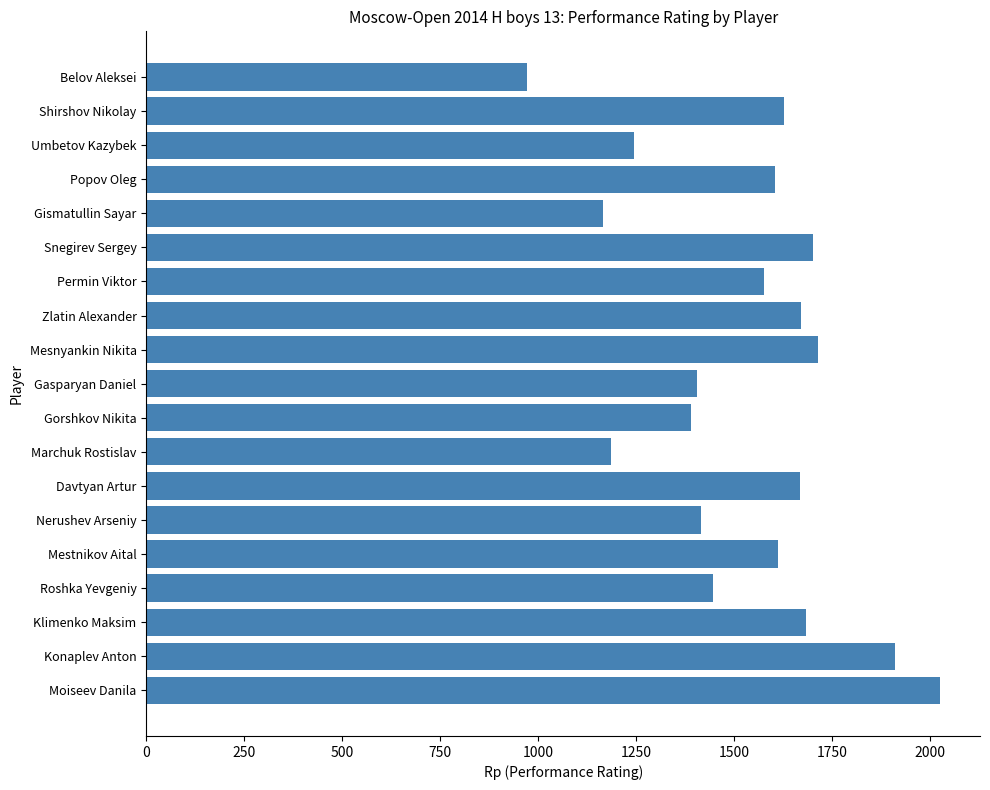

What is the change in value from Snegirev Sergey to Popov Oleg?

-97